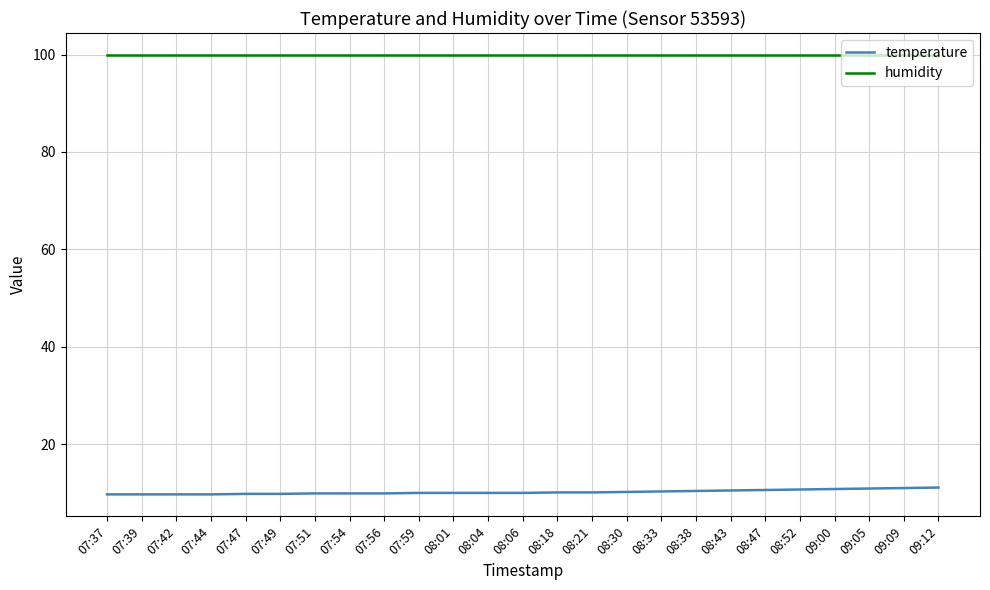

What position from the right is 07:39?

24